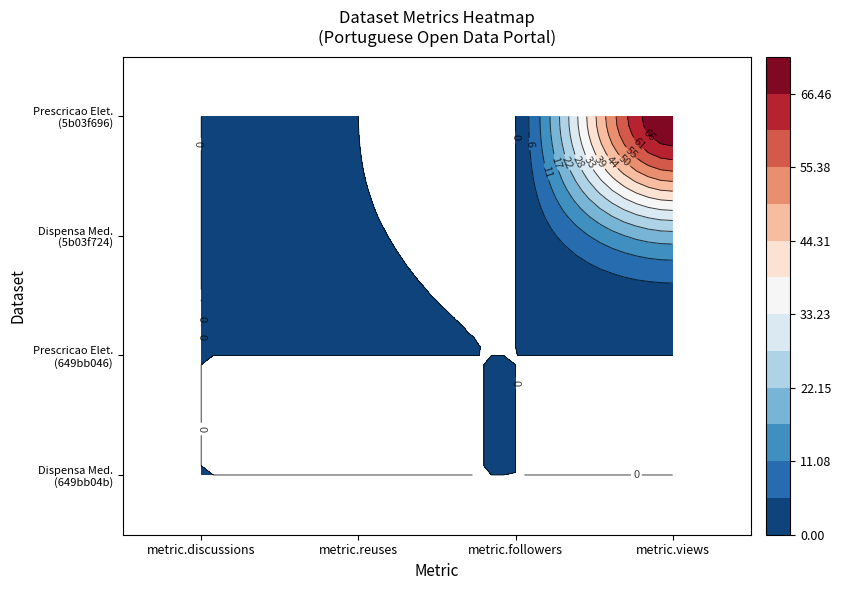

List the labels in order of Prescricao Eletronica (649bb046) value, smallest first.

metric.discussions, metric.reuses, metric.followers, metric.views